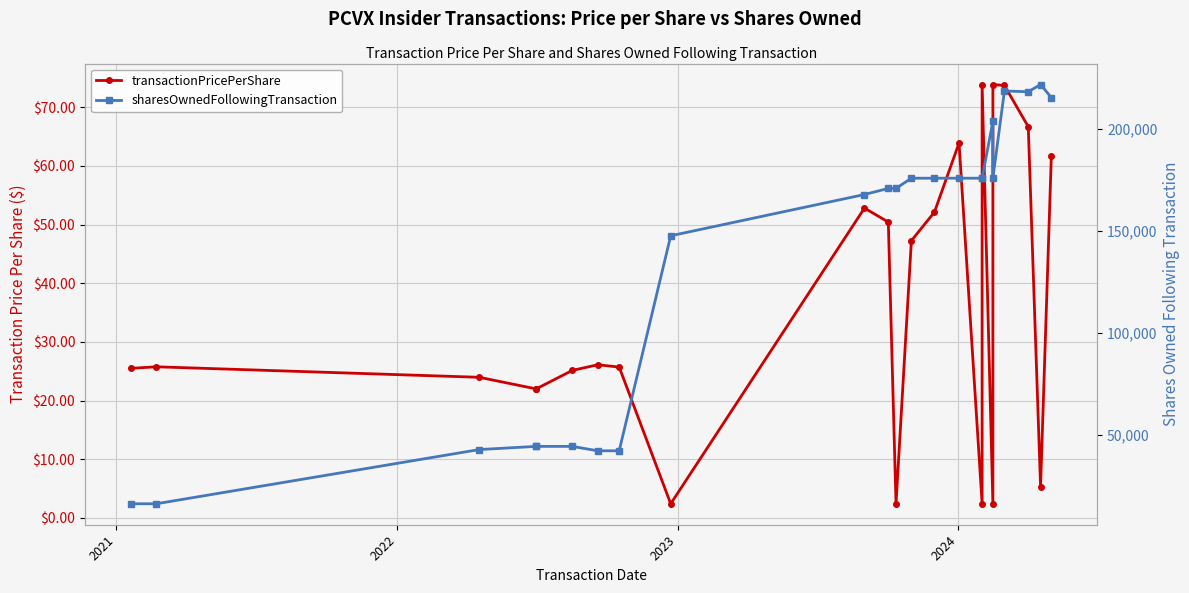

At how many categories does at least one series exceed 79092?

15